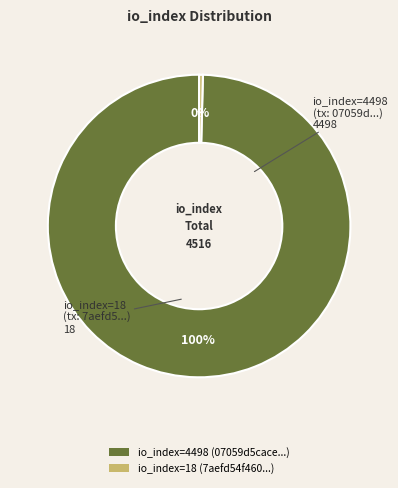

Count the number of slices in the pie.

2